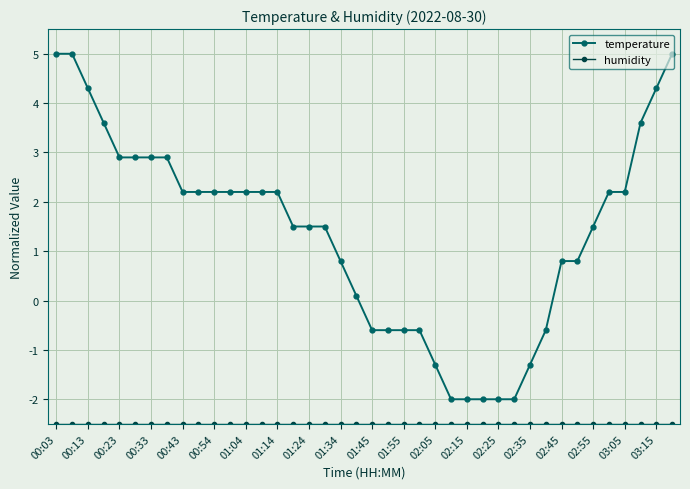

What is the sum of all temperature values?

55.1